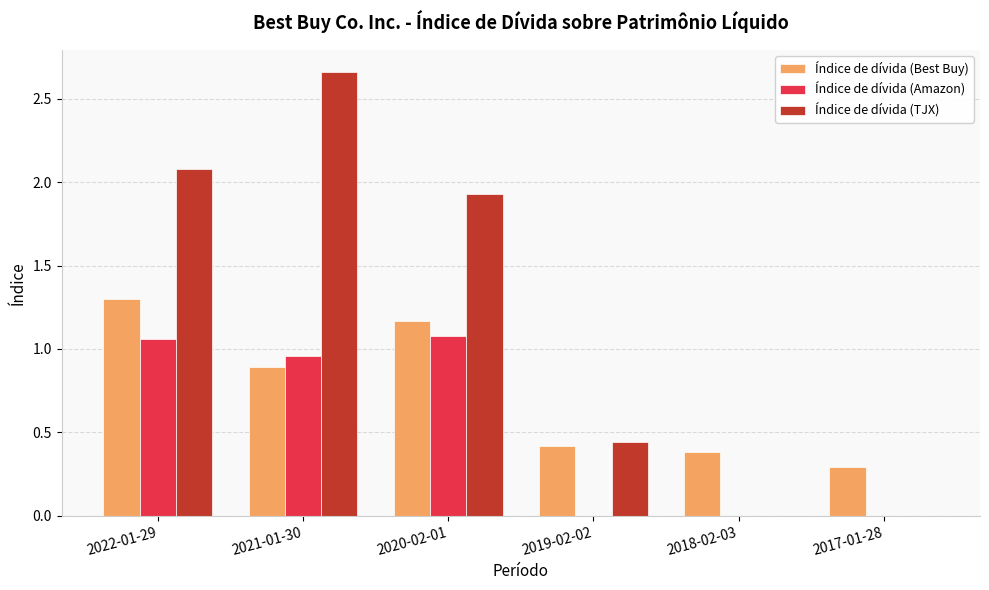

Between 2021-01-30 and 2018-02-03, which series saw the biggest shift?

Índice de dívida (TJX)